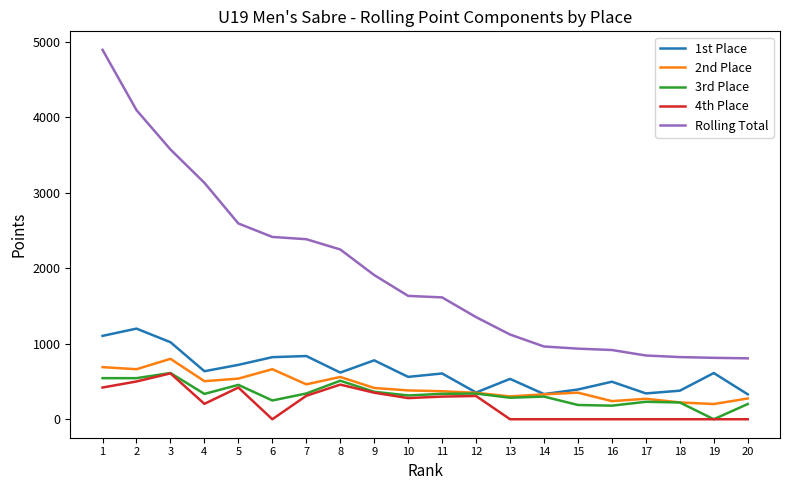

Which series has the widest spread of values?

Rolling Total